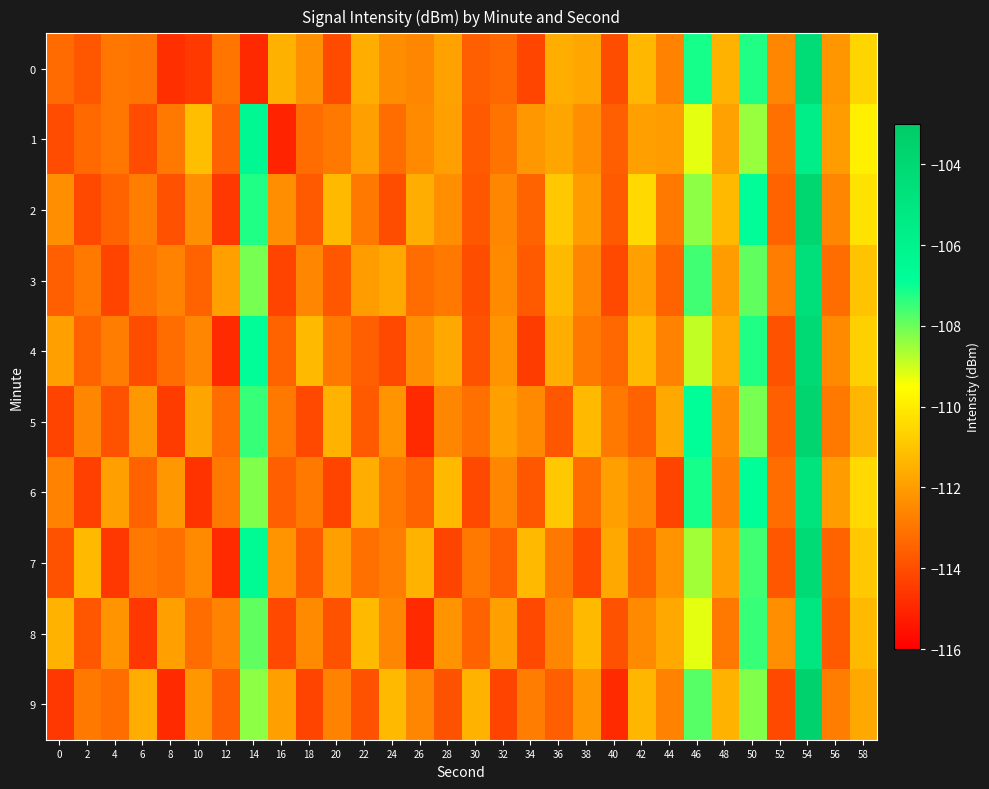

Which series has the largest total across all categories?

2